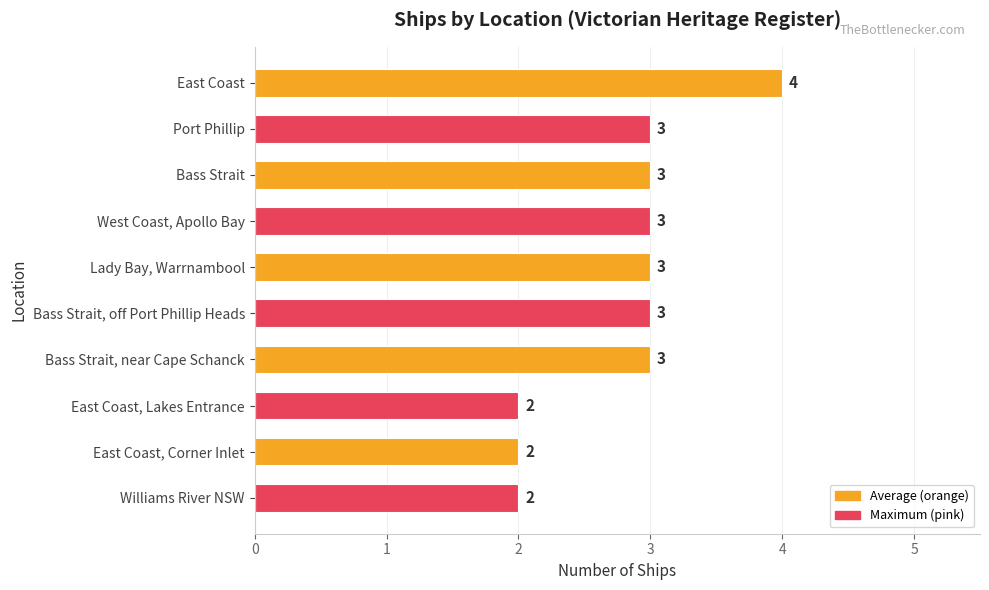

True or false: the data shows 1 at Bass Strait, near Cape Schanck.

False